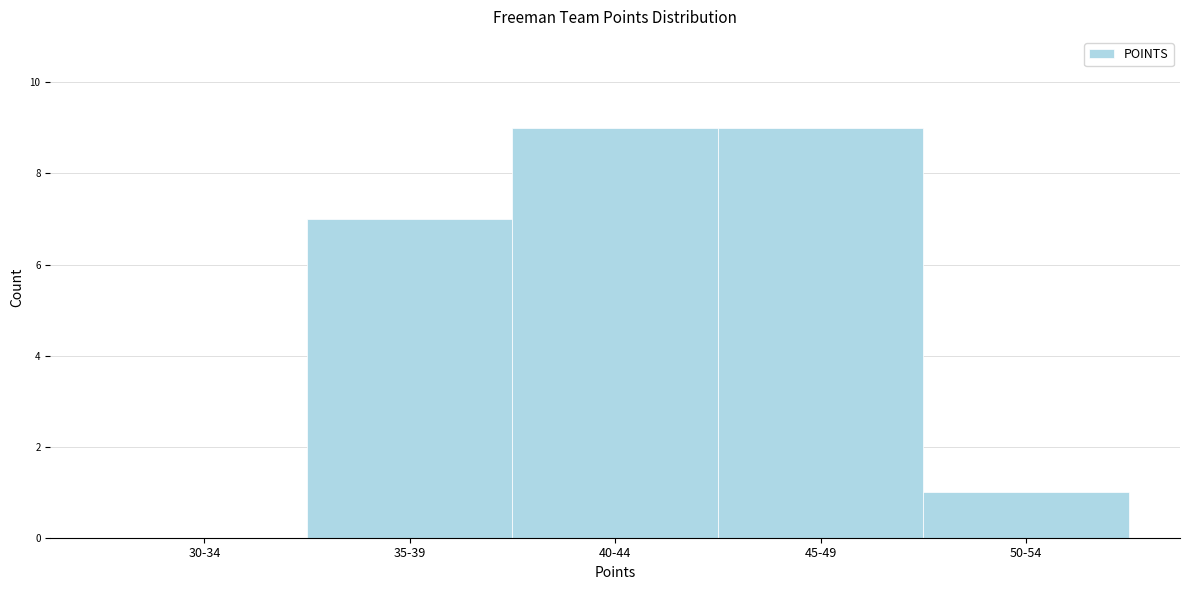

Reading left to right, transcribe all the data shown in this chart.

30-34=0	35-39=7	40-44=9	45-49=9	50-54=1